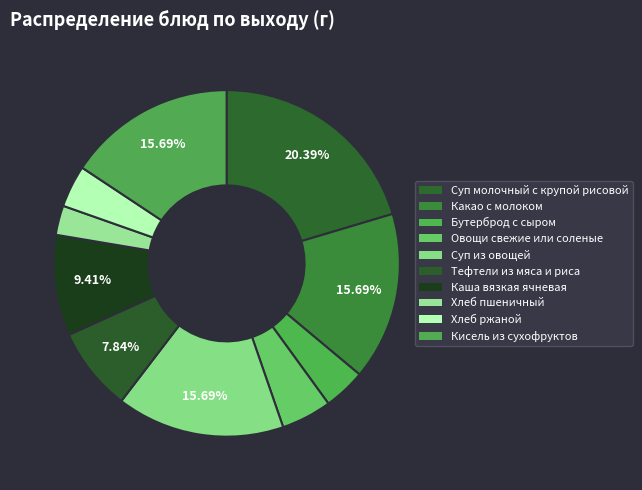

What percentage is the Суп из овощей slice, to the nearest percent?

16%